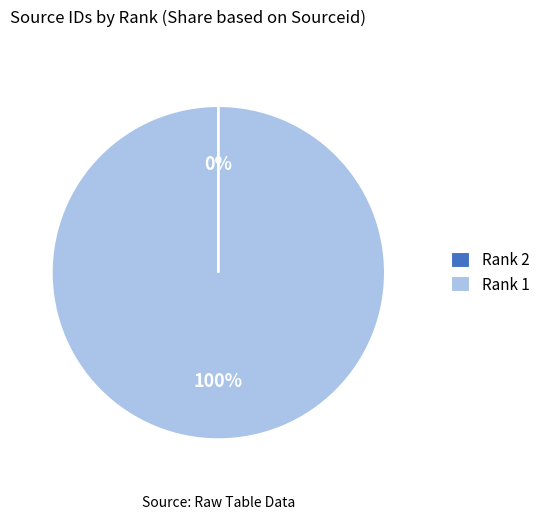

Which slice is the largest?

Rank 1